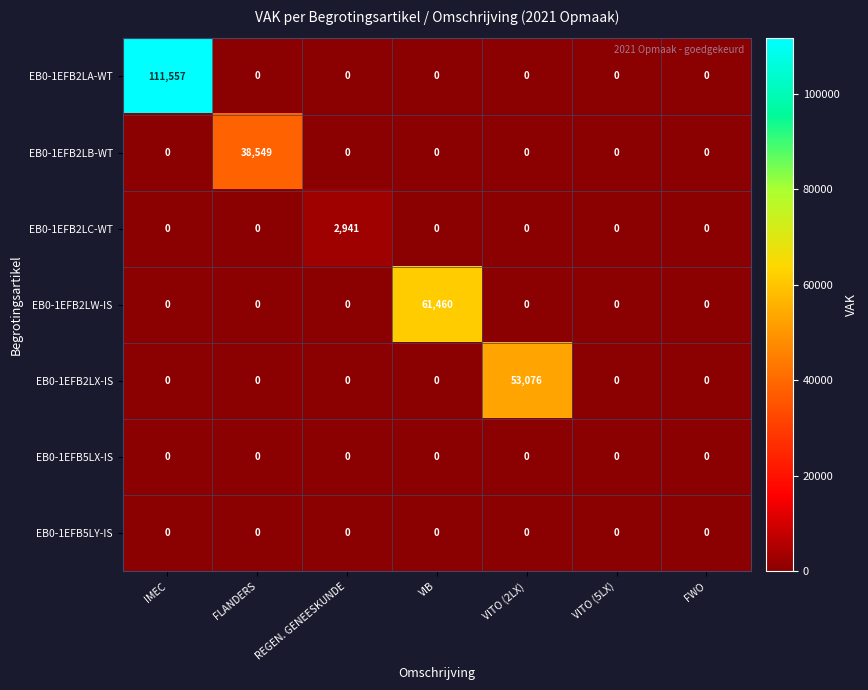

Which label corresponds to the largest value in the chart?

IMEC